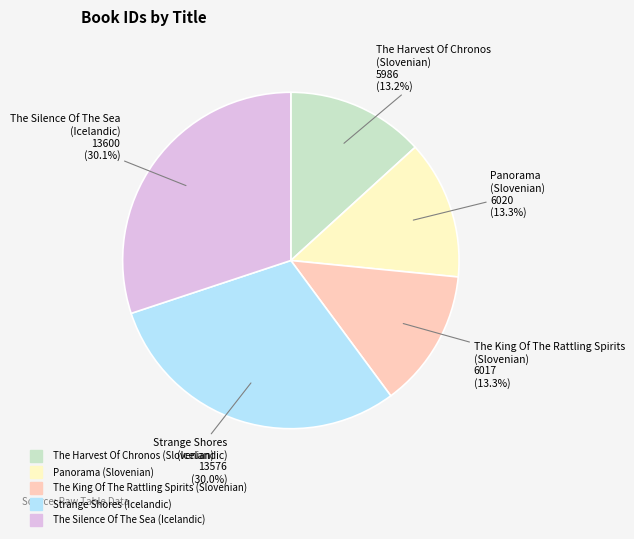

How many slices are in this pie chart?

5